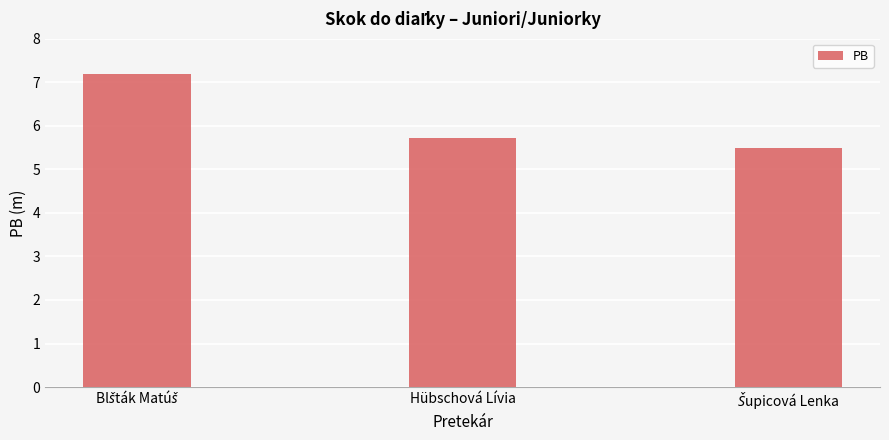

What is the approximate value at Hübschová Lívia?

5.7